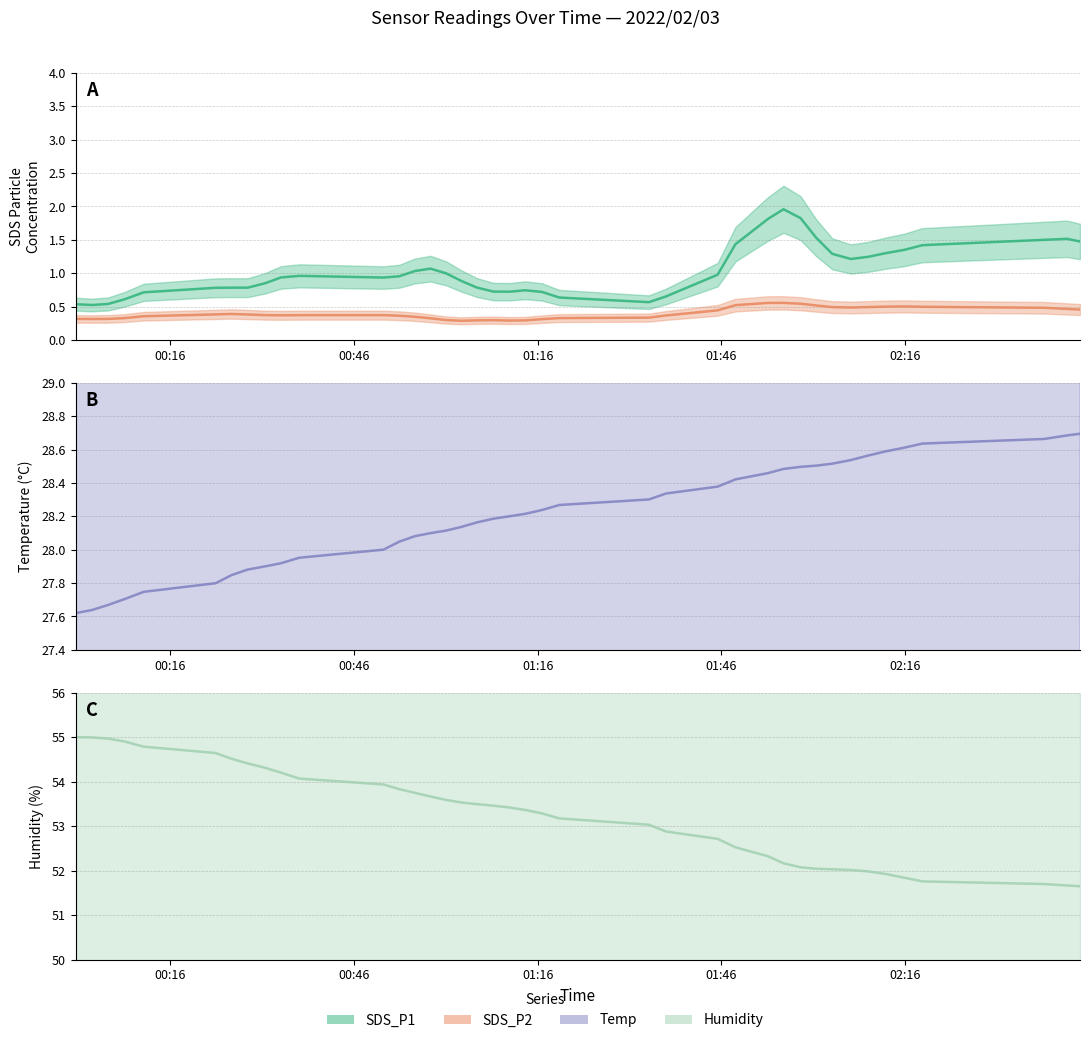

What is the lowest value of the SDS_P2 series?

0.3